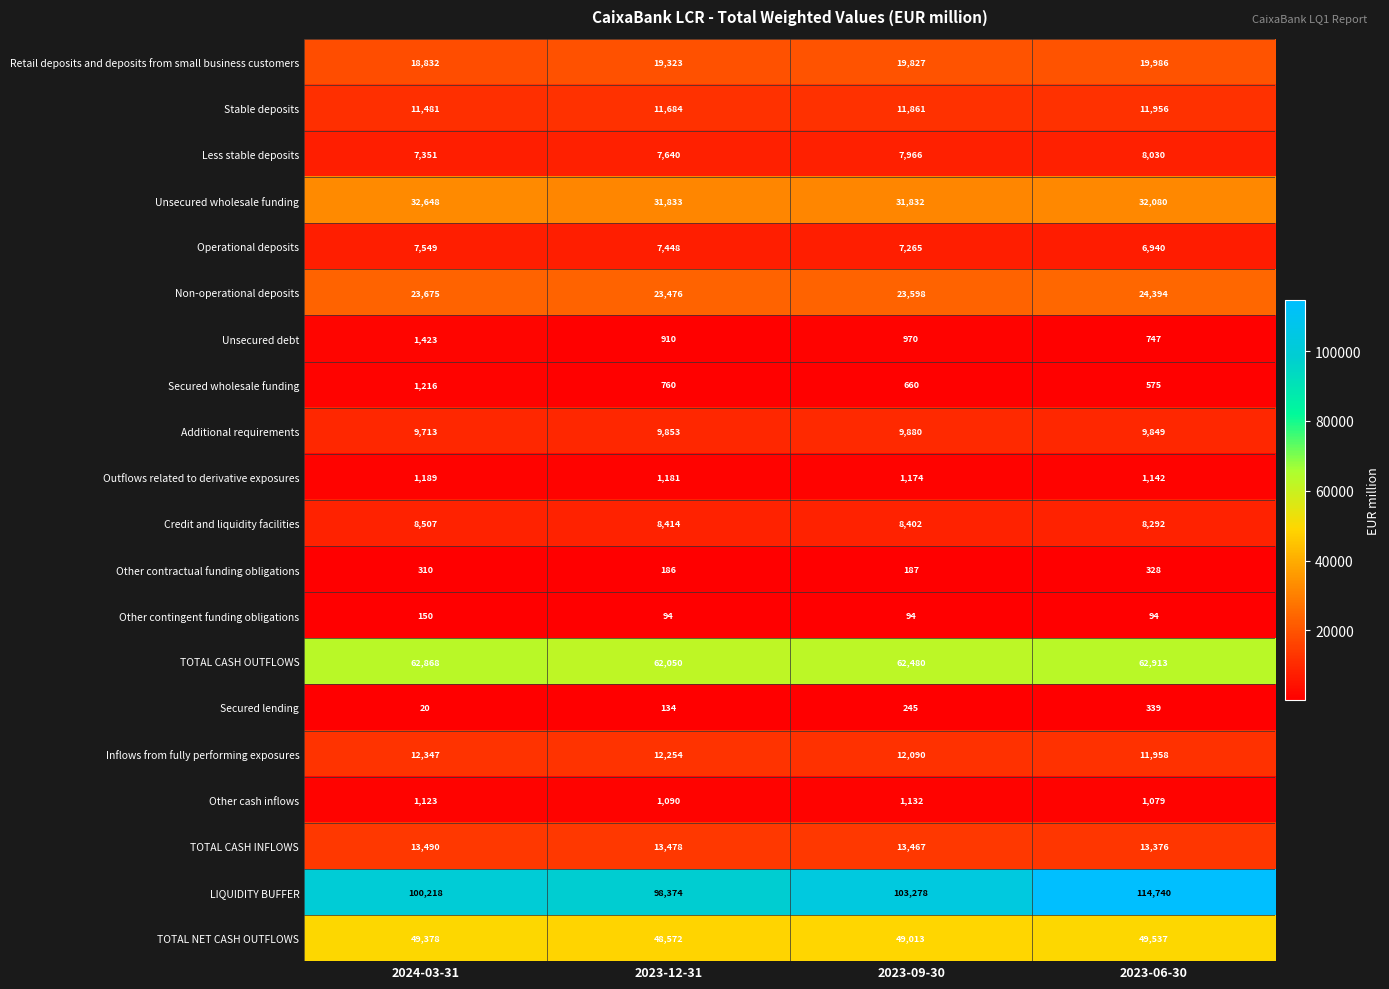

True or false: Inflows from fully performing exposures has a value of 16581 at 2023-12-31.

False